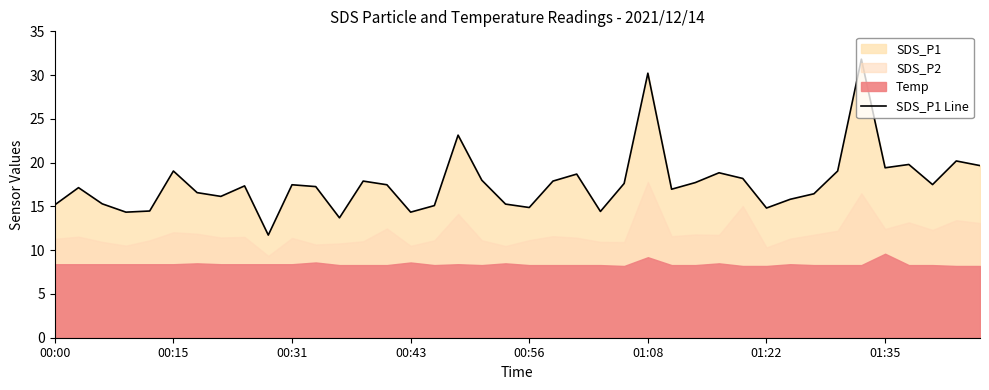

What is the value of the 13th point from the left?

13.7